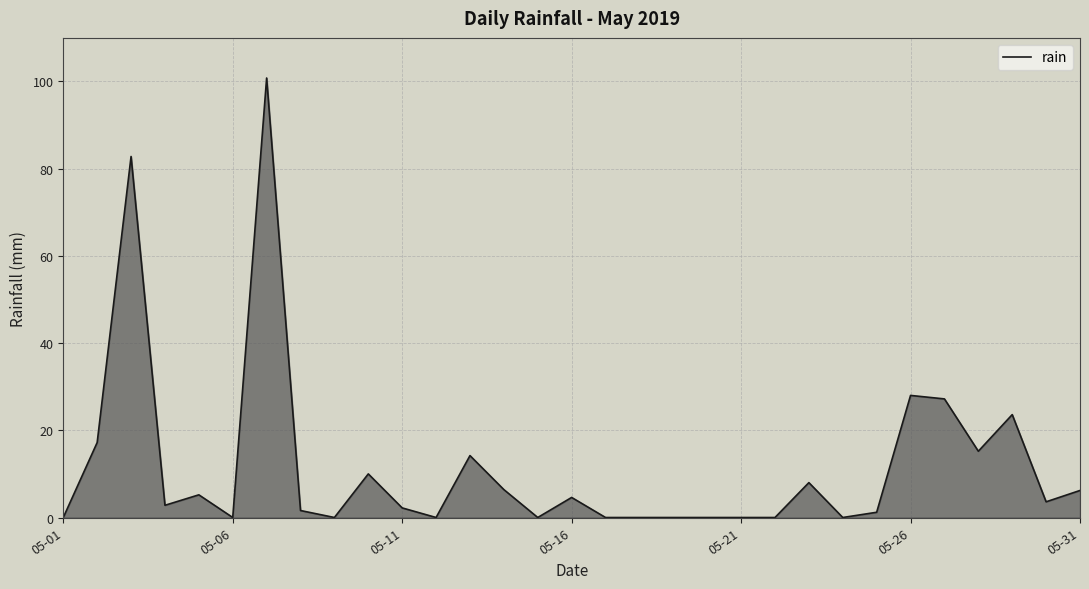

What is the greatest value displayed?

100.8